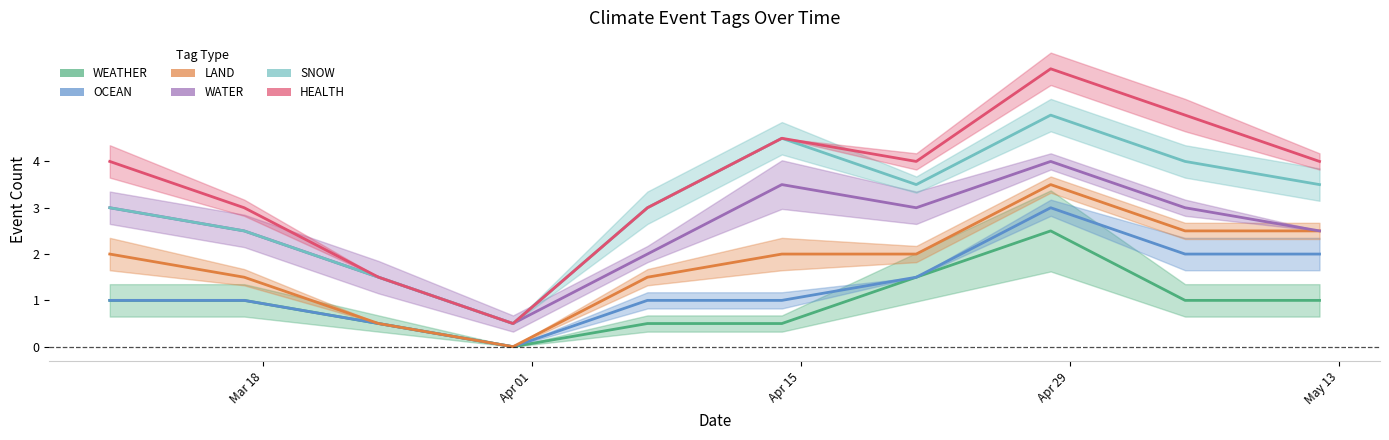

Which series has the largest total across all categories?

HEALTH